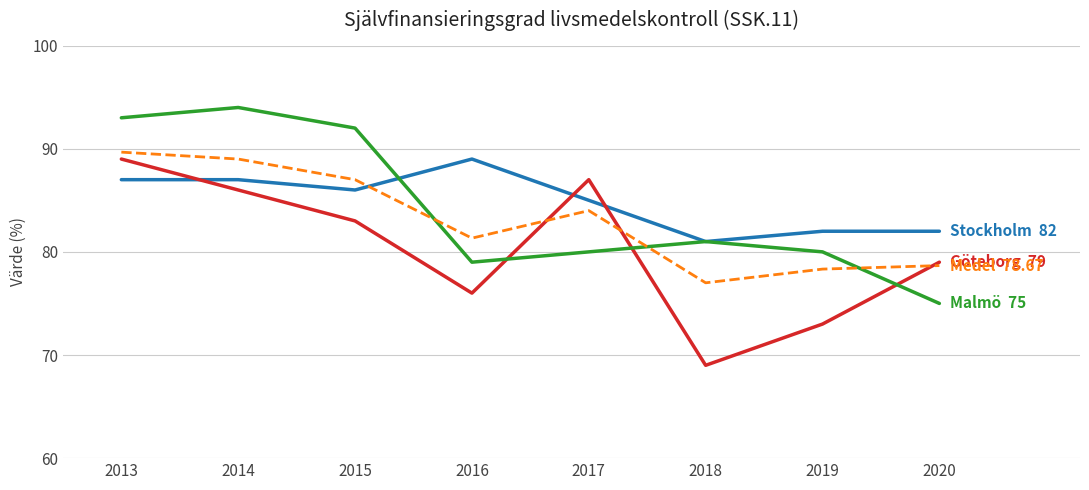

Reading left to right, list all the values displayed in this chart.

Stockholm: 2013=87.0	2014=87.0	2015=86.0	2016=89.0	2017=85.0	2018=81.0	2019=82.0	2020=82.0
Göteborg: 2013=89.0	2014=86.0	2015=83.0	2016=76.0	2017=87.0	2018=69.0	2019=73.0	2020=79.0
Malmö: 2013=93.0	2014=94.0	2015=92.0	2016=79.0	2017=80.0	2018=81.0	2019=80.0	2020=75.0
Medel: 2013=89.7	2014=89.0	2015=87.0	2016=81.3	2017=84.0	2018=77.0	2019=78.3	2020=78.7